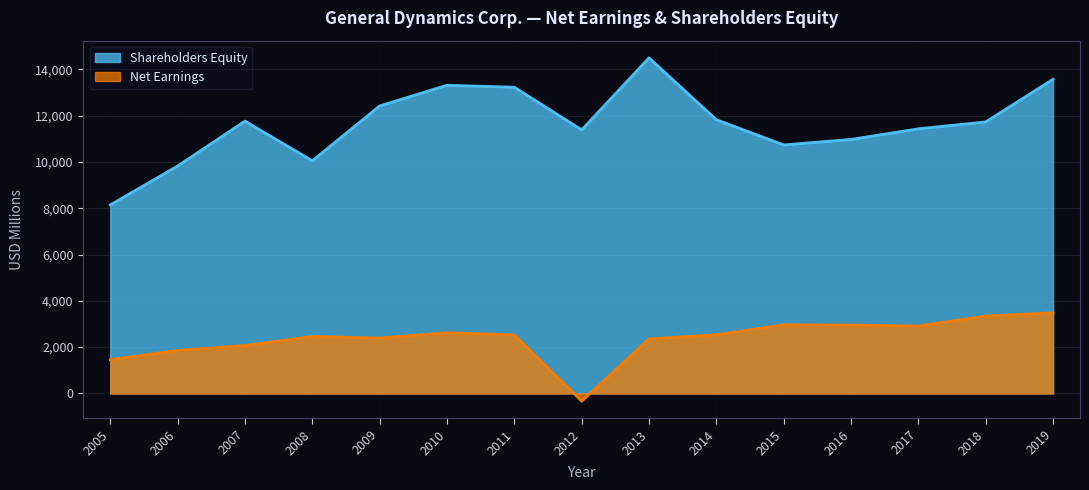

True or false: Shareholders Equity and Net Earnings intersect in this chart.

False